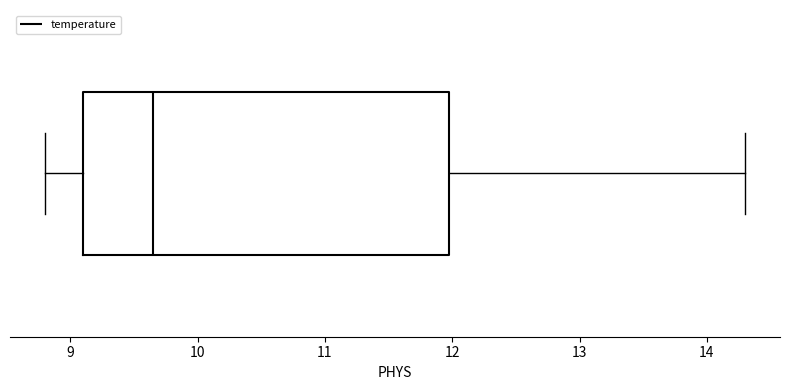

Read this box plot against the x-axis: the position of the median line, the range covered by the box, and the ends of both whiskers. The values are not printed on the chart, so give them approximately, as read against the axis.

median 9.7, box 9.1 to 12.0, whiskers 8.8 to 14.3